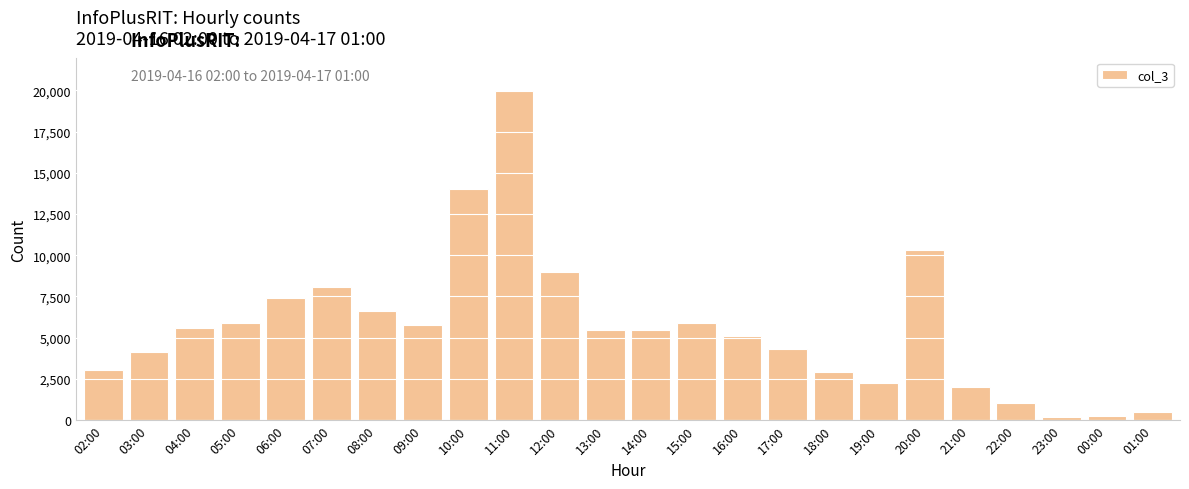

Which label corresponds to the largest value in the chart?

11:00